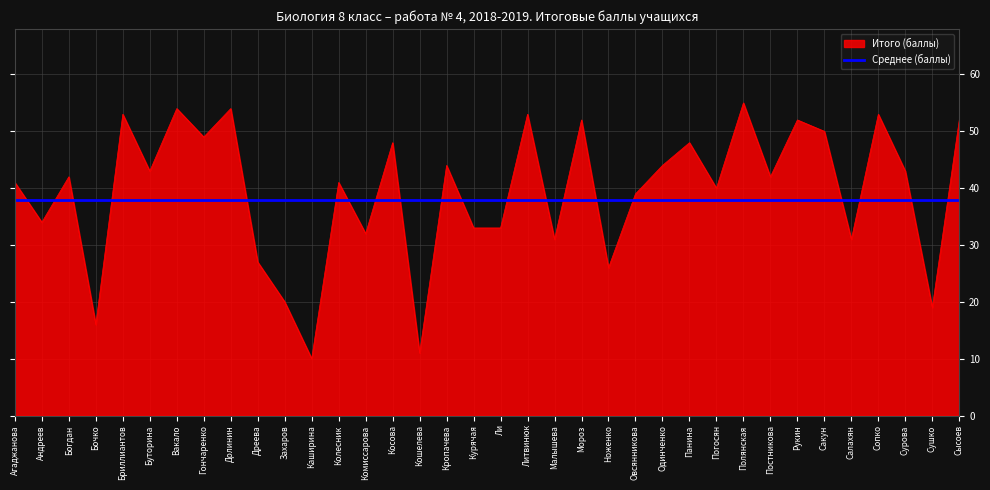

What position from the left is Ли?

19